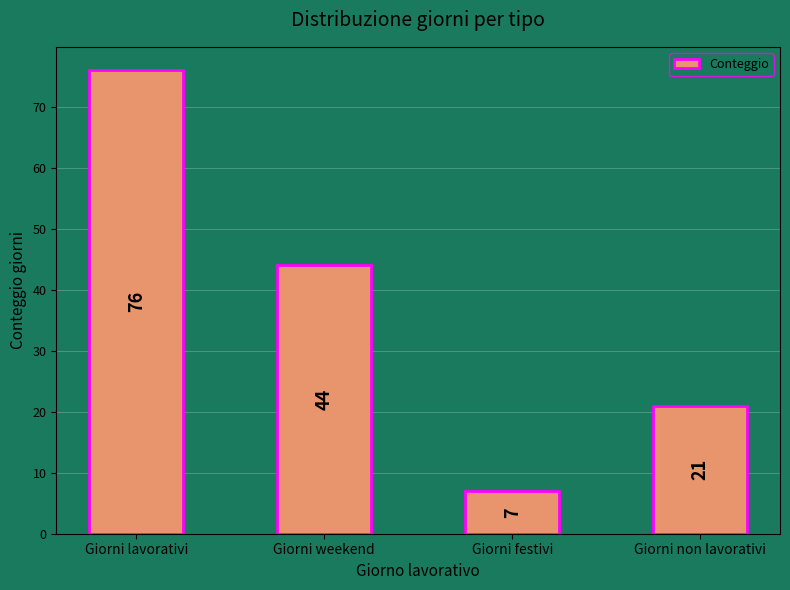

At which category does the chart reach its minimum across all series?

Giorni festivi